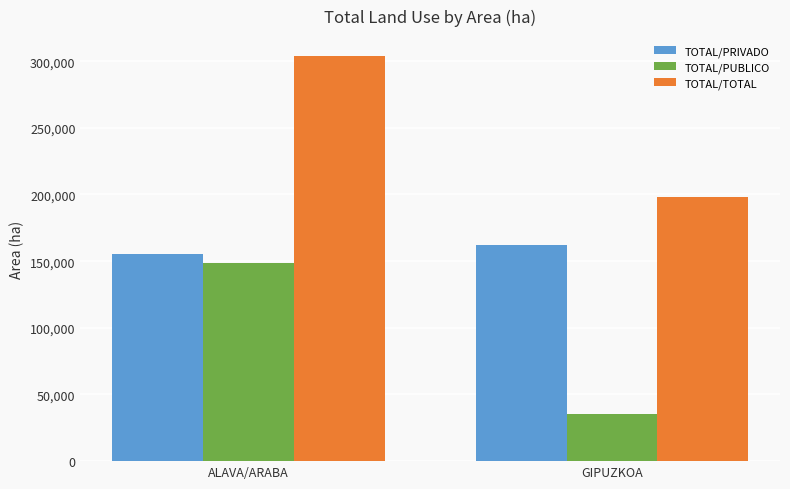

What is the value of the TOTAL/PUBLICO bar at the 1st from the left?

148242.3